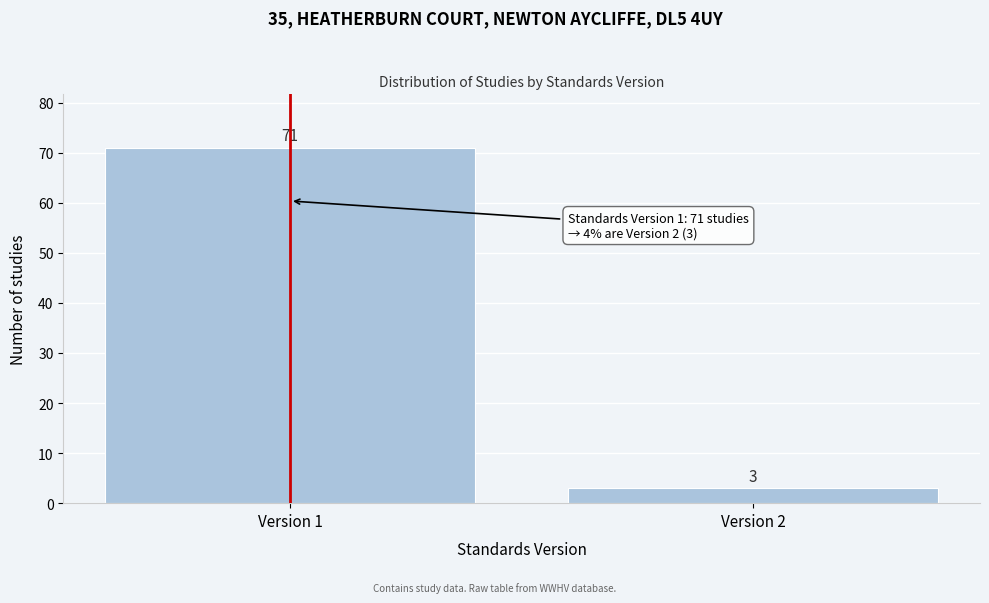

Reading right to left, extract all data points from this chart.

3	71